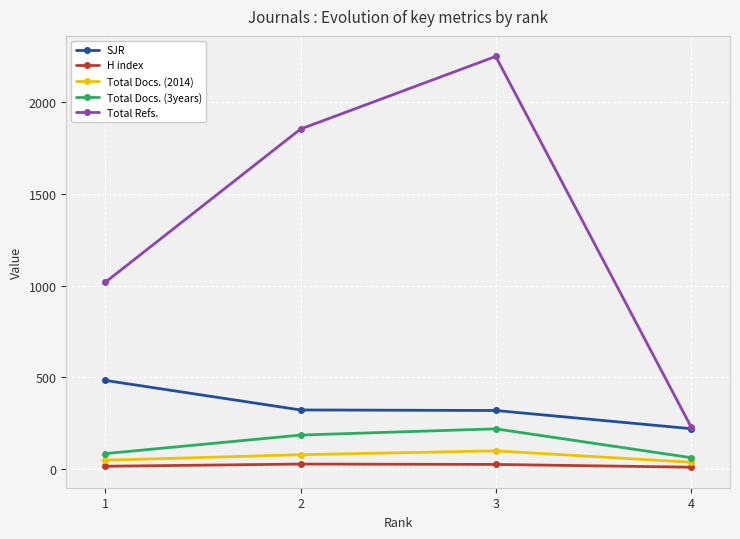

What is the spread (max minus min) of values at 4?

221